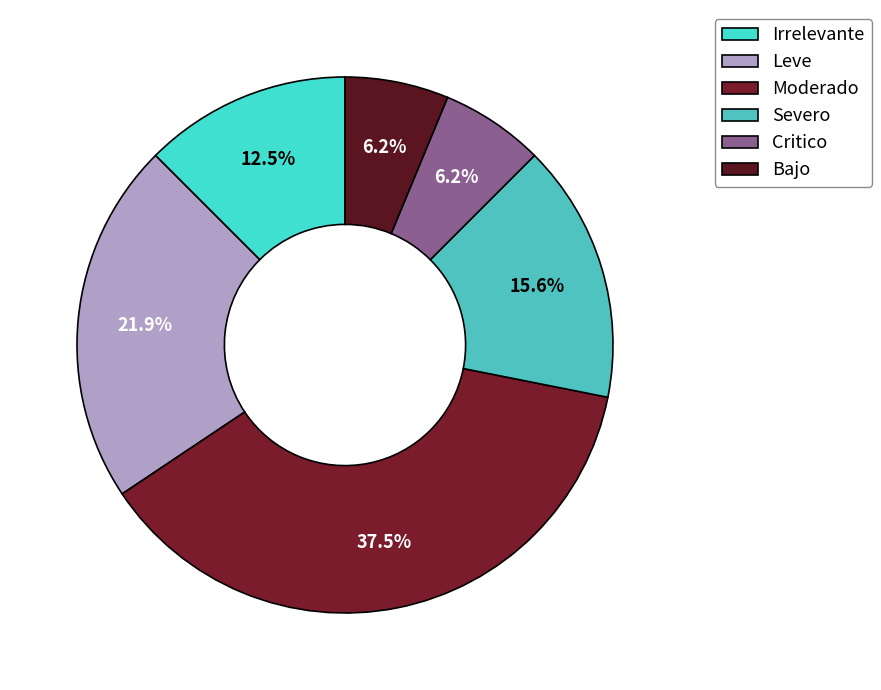

To the nearest percent, what is the difference between the largest and smallest slice percentages?

31%